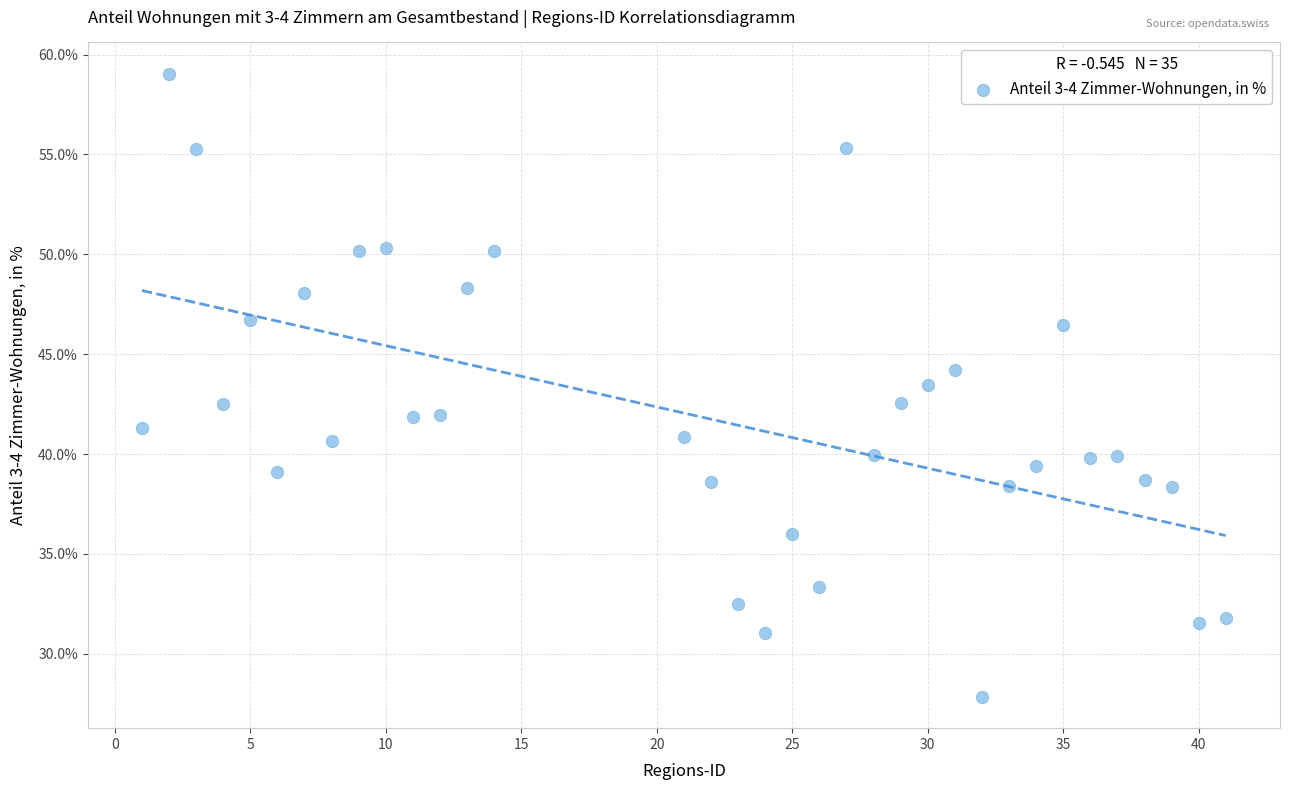

What is the range of Y values (max minus min)?

31.2